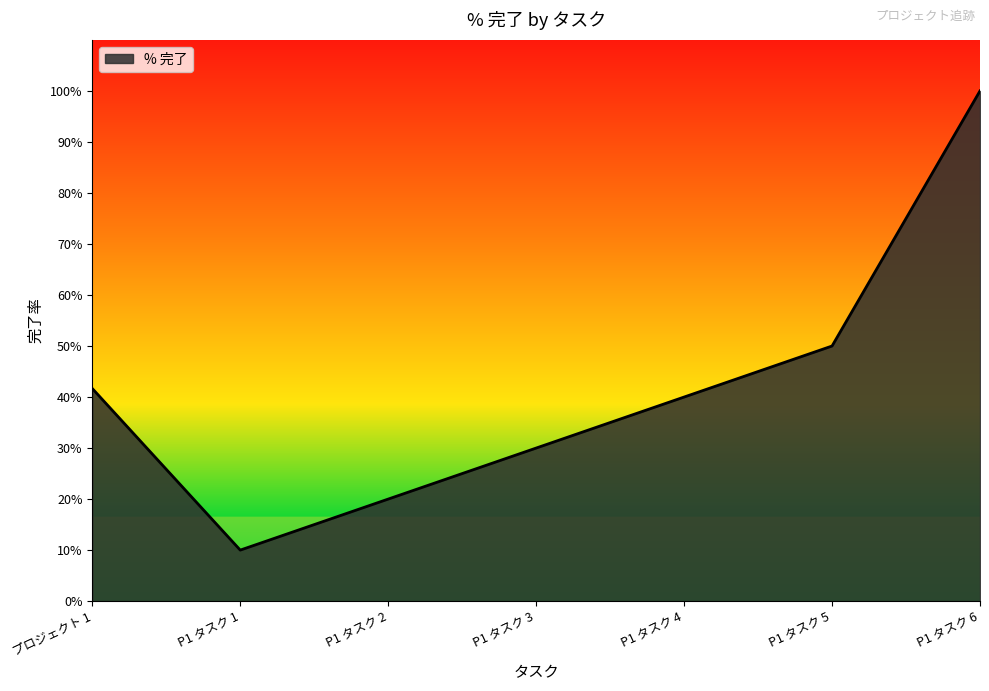

At which category does the data reach its first local valley?

P1 タスク 1